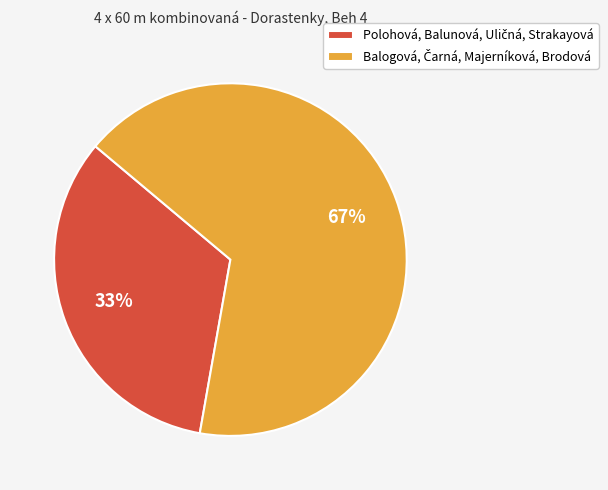

To the nearest percent, what is the average slice percentage?

50%